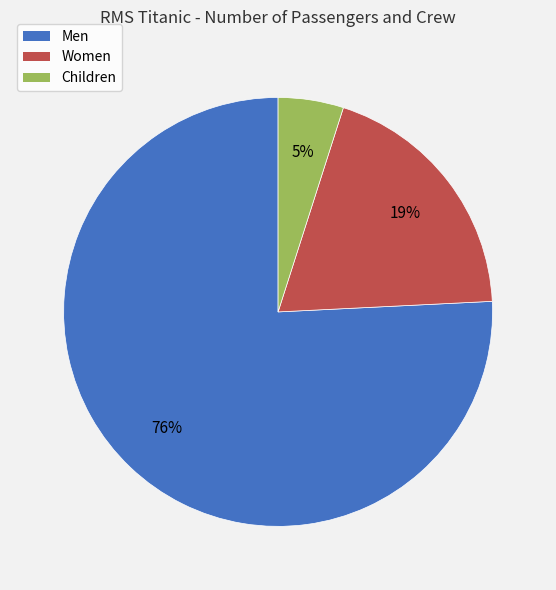

How many slices are in this pie chart?

3